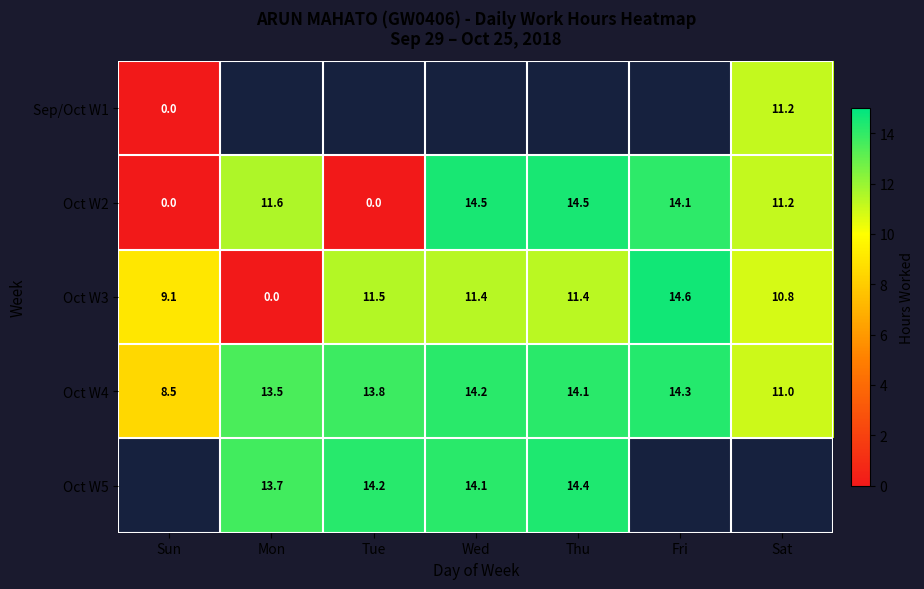

True or false: Oct W2 has a value of 0.0 at Tue.

True